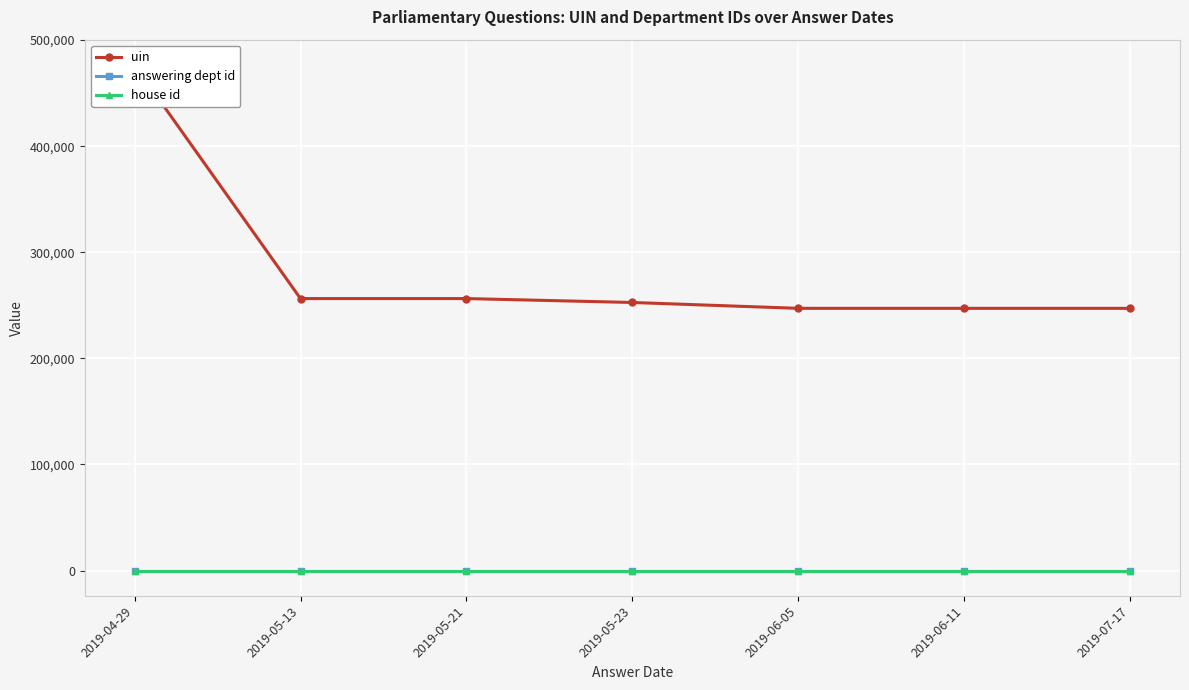

At which category is the sum across all series the highest?

2019-04-29